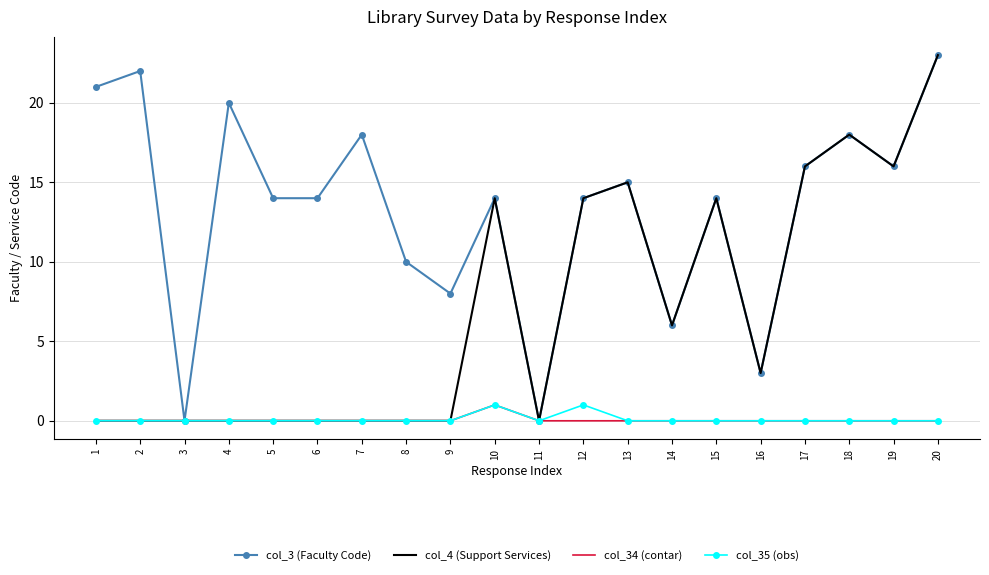

What is the maximum value shown in the chart?

23